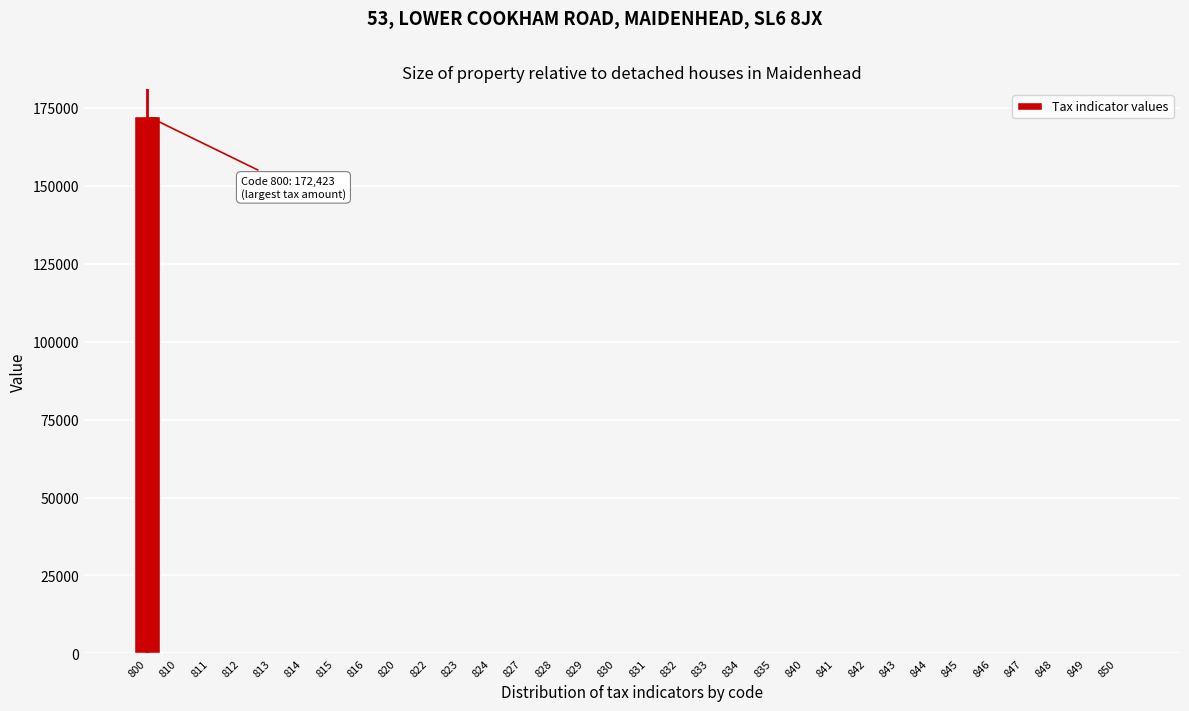

What is the sum of all values?

172613